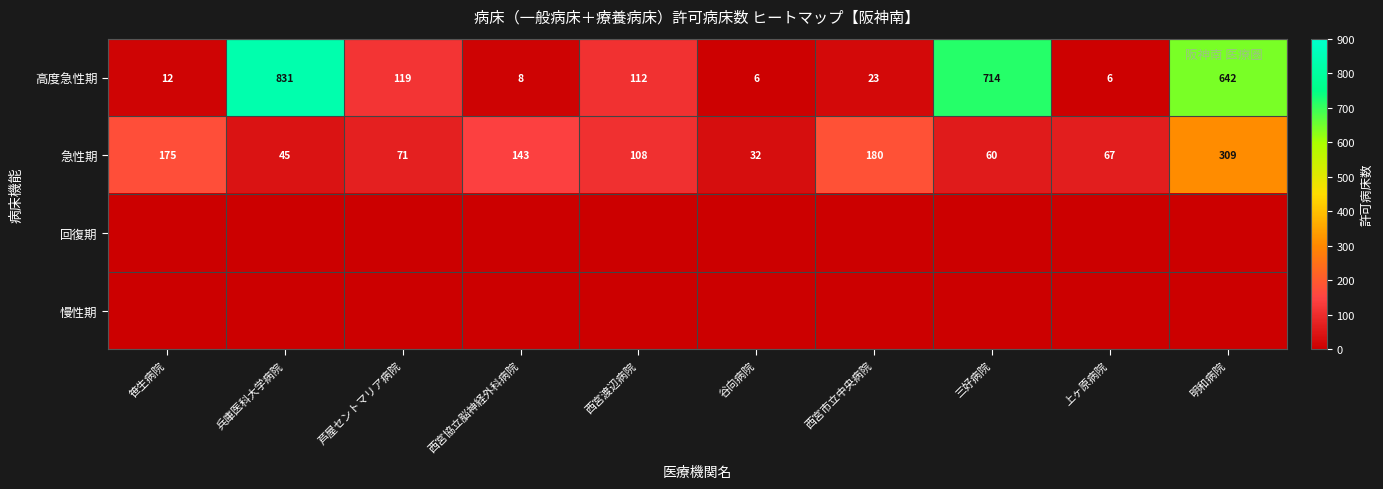

What value does the 高度急性期 series have at 笹生病院?

12